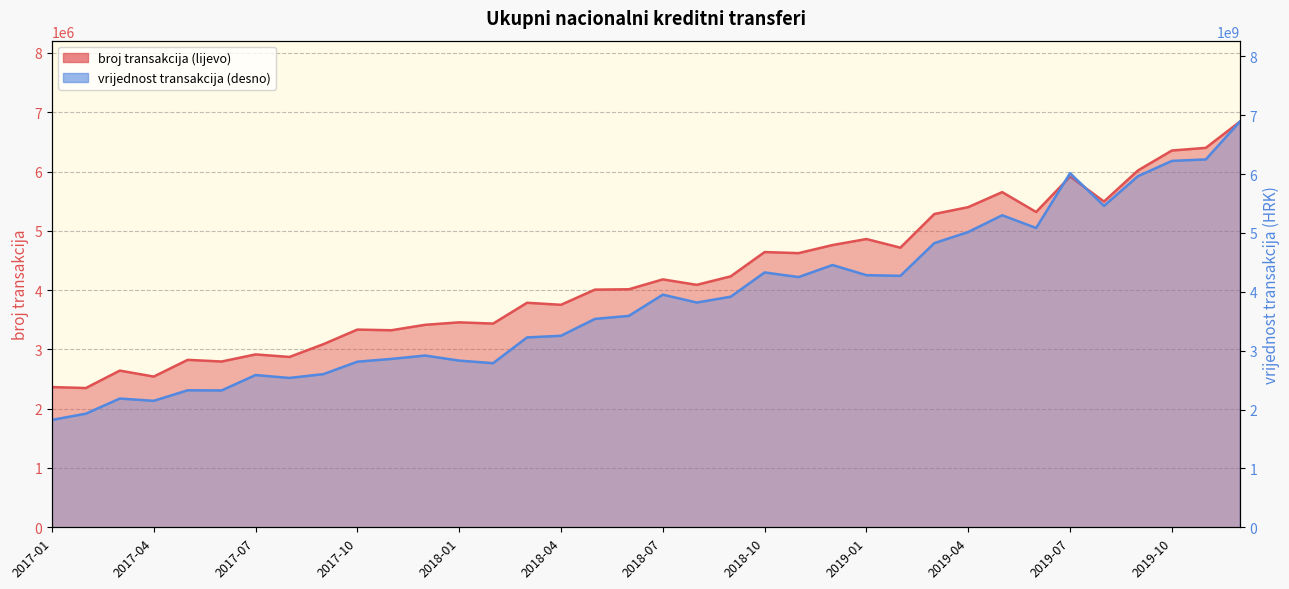

The broj transakcija (lijevo) series shows 4623756 at 2018-11. True or false?

True